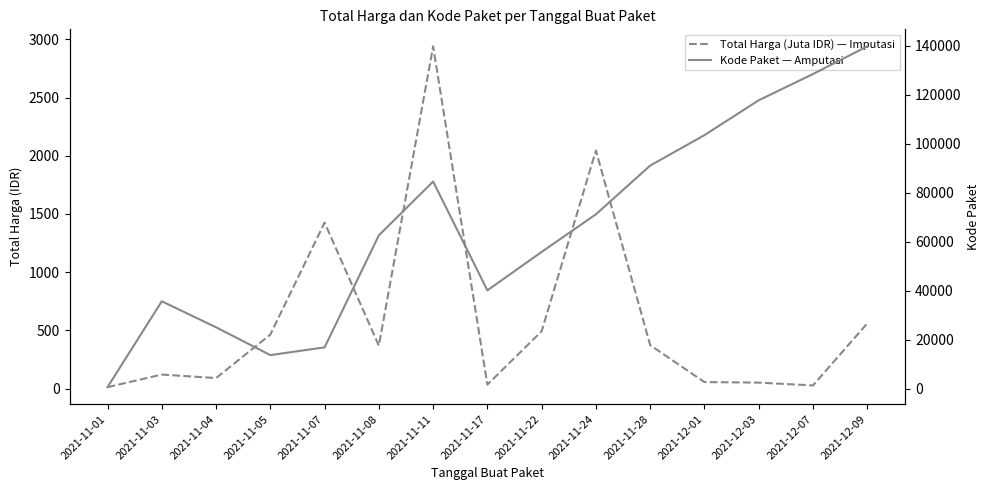

Count the number of categories in the chart.

15